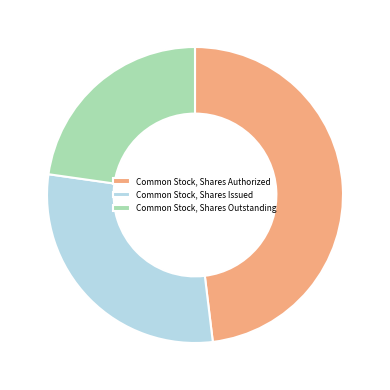

Is Common Stock, Shares Authorized the majority of the pie?

No